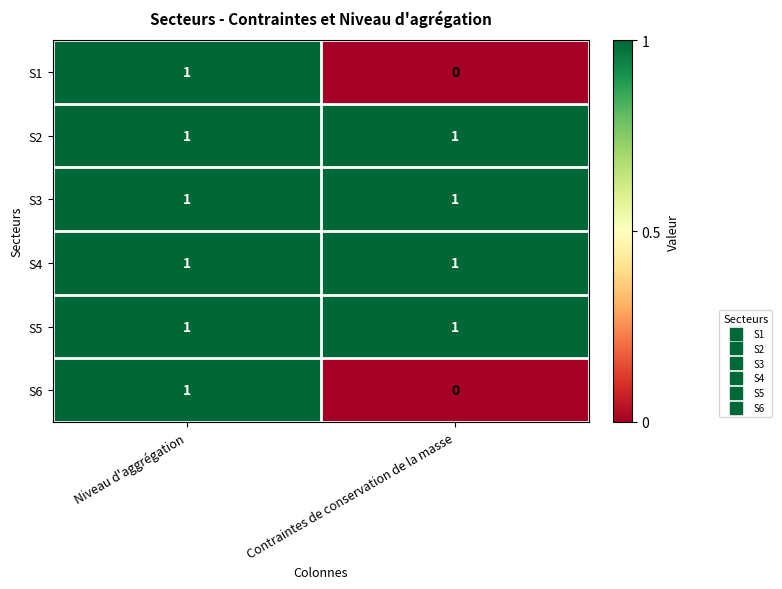

What is the greatest value displayed?

1